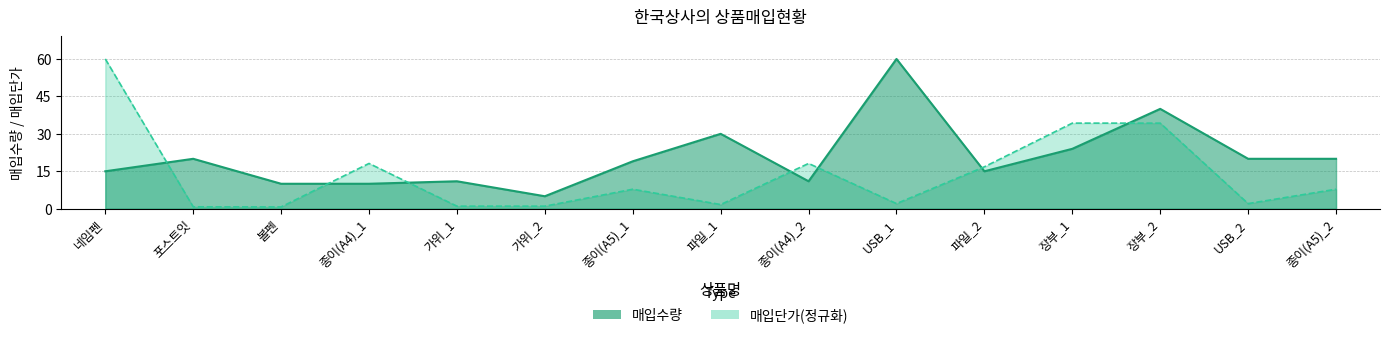

Reading left to right, transcribe all the data shown in this chart.

매입수량: 15.0	20.0	10.0	10.0	11.0	5.0	19.0	30.0	11.0	60.0	15.0	24.0	40.0	20.0	20.0
매입단가: 60.0	0.8	0.7	18.1	1.0	1.0	7.8	1.7	18.1	2.1	16.8	34.3	34.3	2.1	7.8